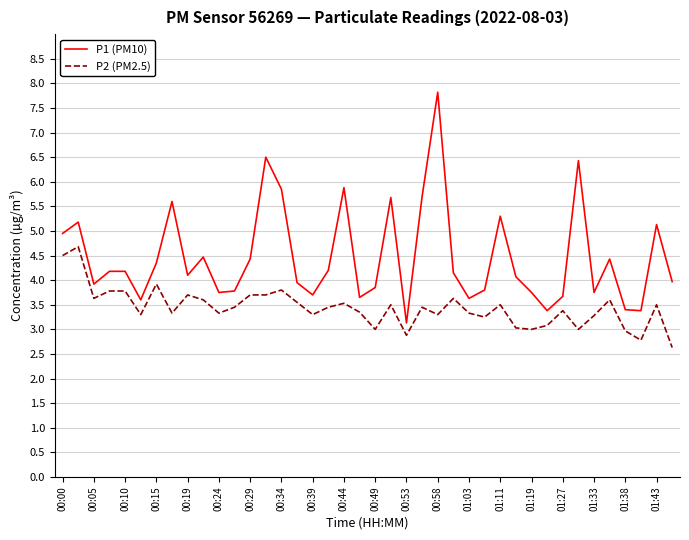

Which series has the widest spread of values?

P1 (PM10)